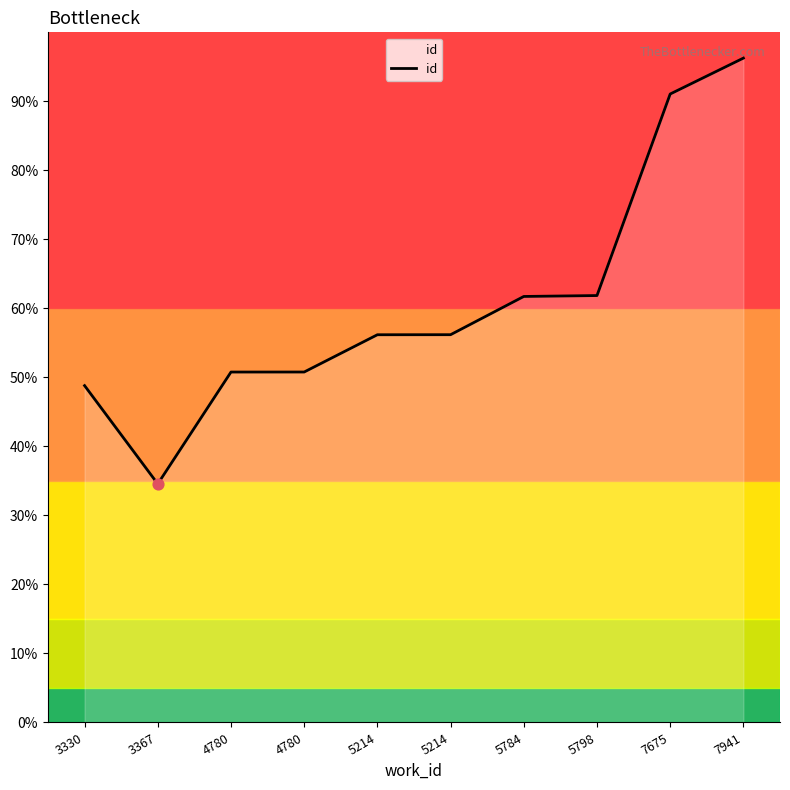

What is the change in value from 4780 to 5784?

+2738